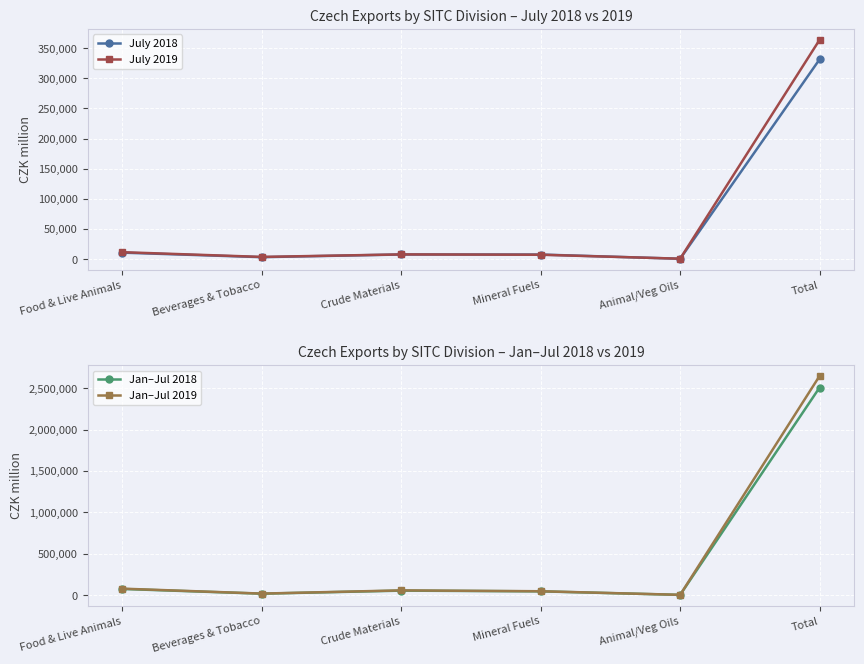

How many categories are shown in the chart?

6